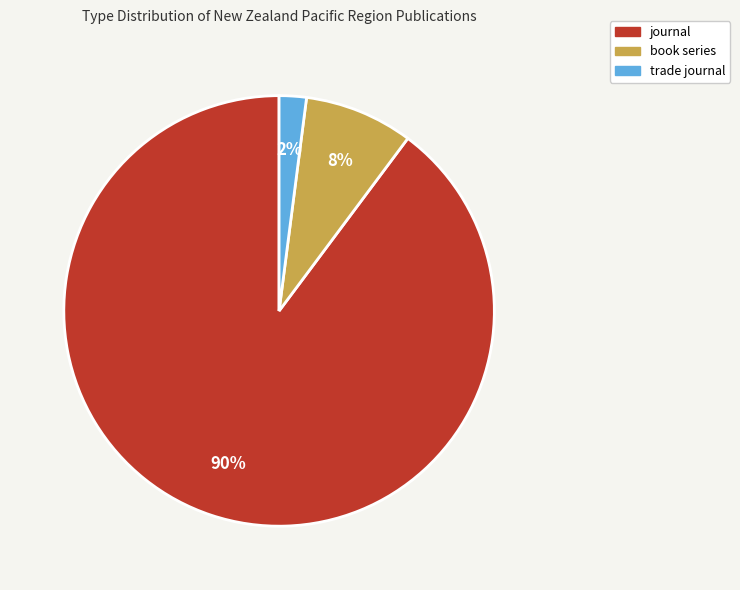

What is the largest slice in the pie chart?

journal